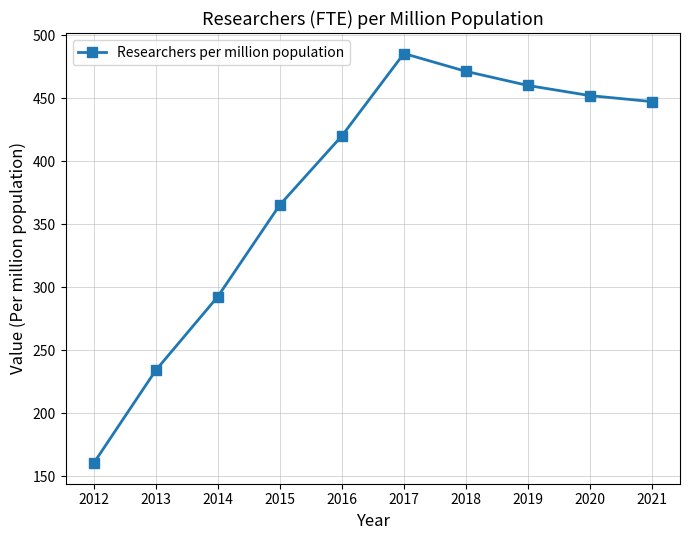

What is the minimum value shown in the chart?

160.1